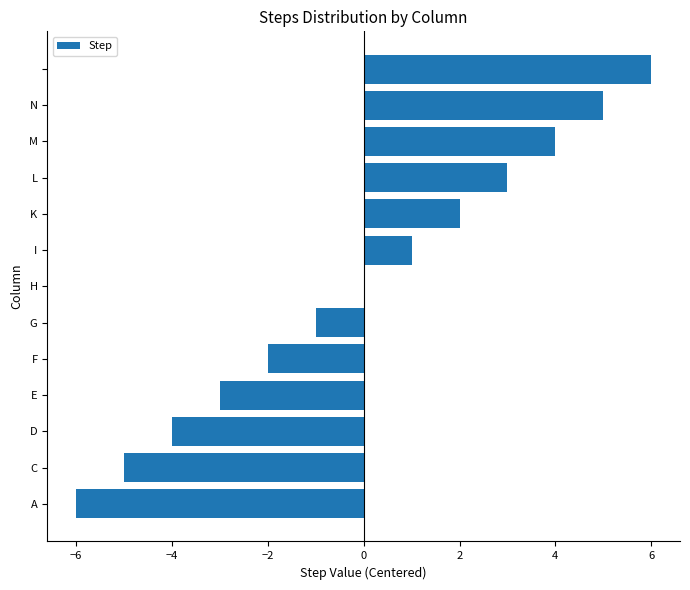

What is the greatest value displayed?

6